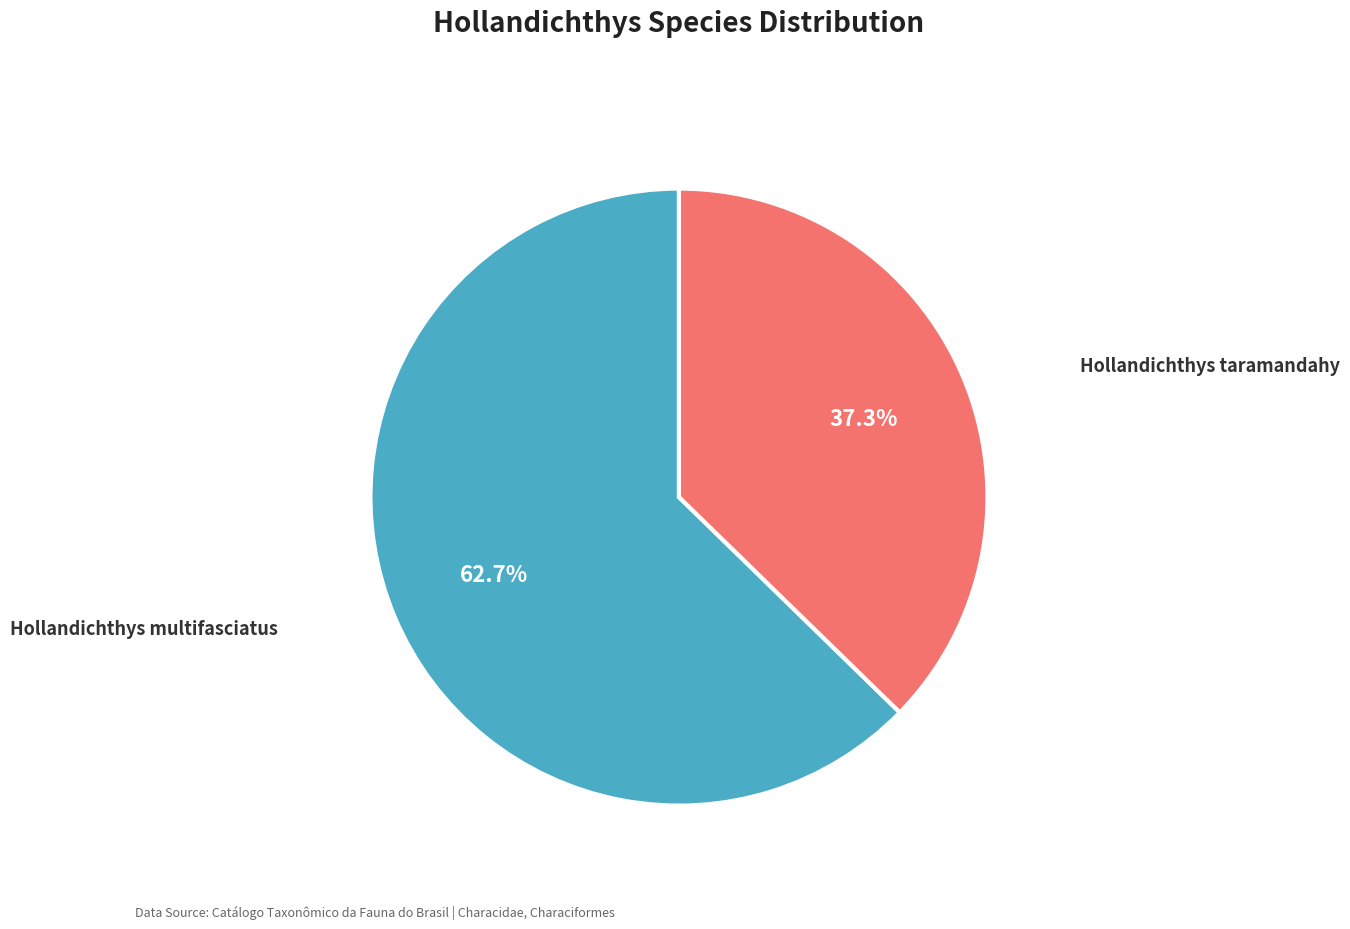

Is there a majority slice in this chart?

Yes